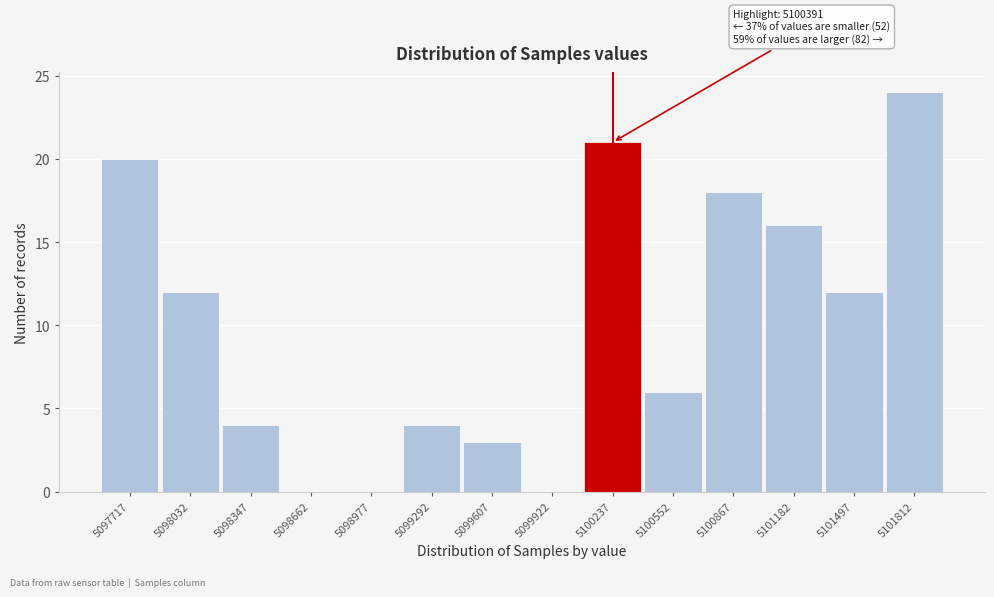

Reading right to left, what are all the values shown in this chart?

5101812=24	5101497=12	5101182=16	5100867=18	5100552=6	5100237=21	5099922=0	5099607=3	5099292=4	5098977=0	5098662=0	5098347=4	5098032=12	5097717=20